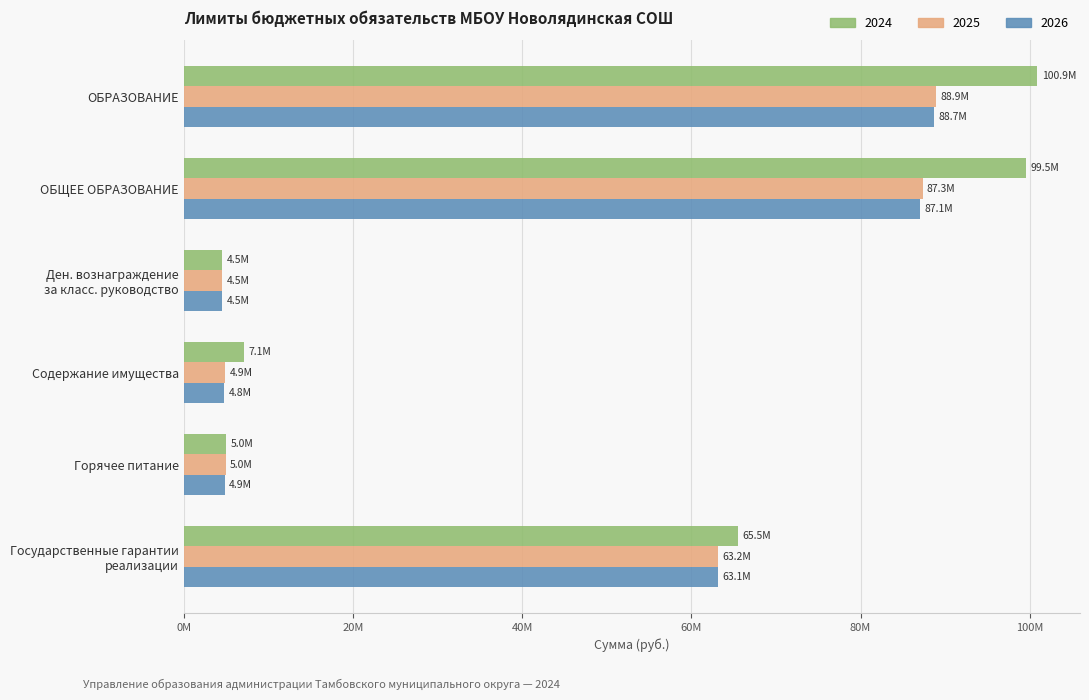

What is the difference between the second highest and minimum values in the 2026 series?

82523396.2